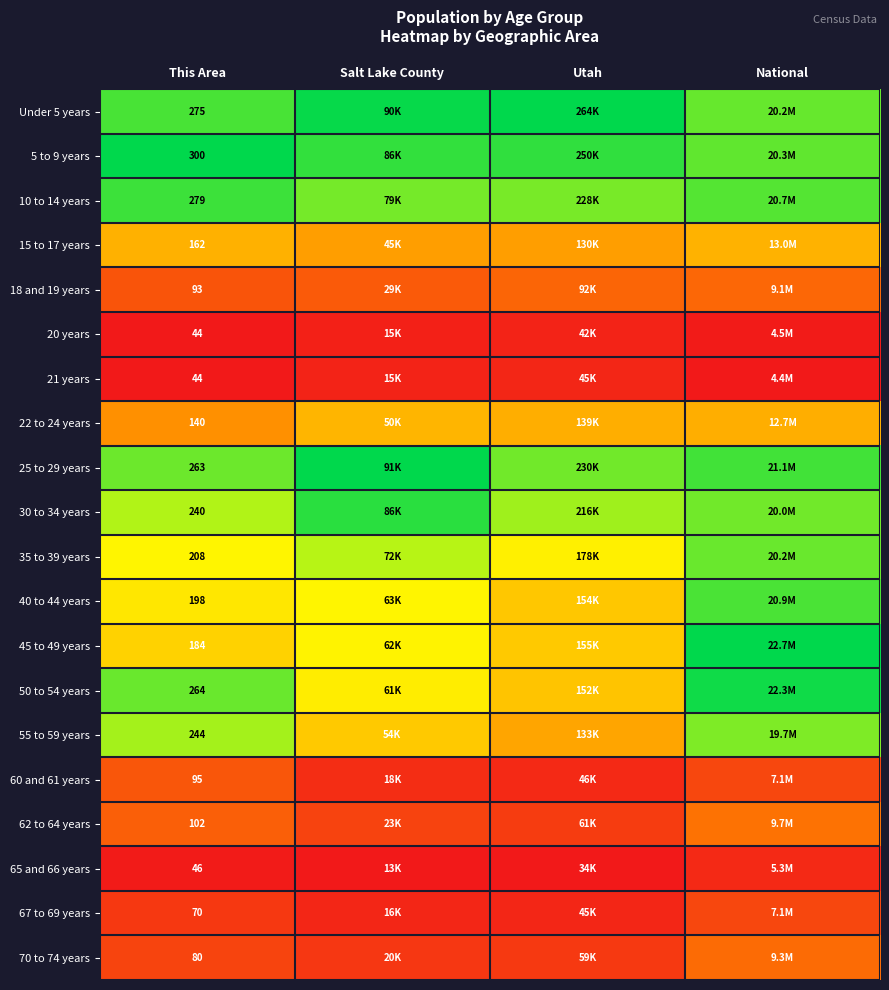

At This Area, list the series in order from smallest to largest.

20 years, 21 years, 65 and 66 years, 67 to 69 years, 70 to 74 years, 18 and 19 years, 60 and 61 years, 62 to 64 years, 22 to 24 years, 15 to 17 years, 45 to 49 years, 40 to 44 years, 35 to 39 years, 30 to 34 years, 55 to 59 years, 25 to 29 years, 50 to 54 years, Under 5 years, 10 to 14 years, 5 to 9 years